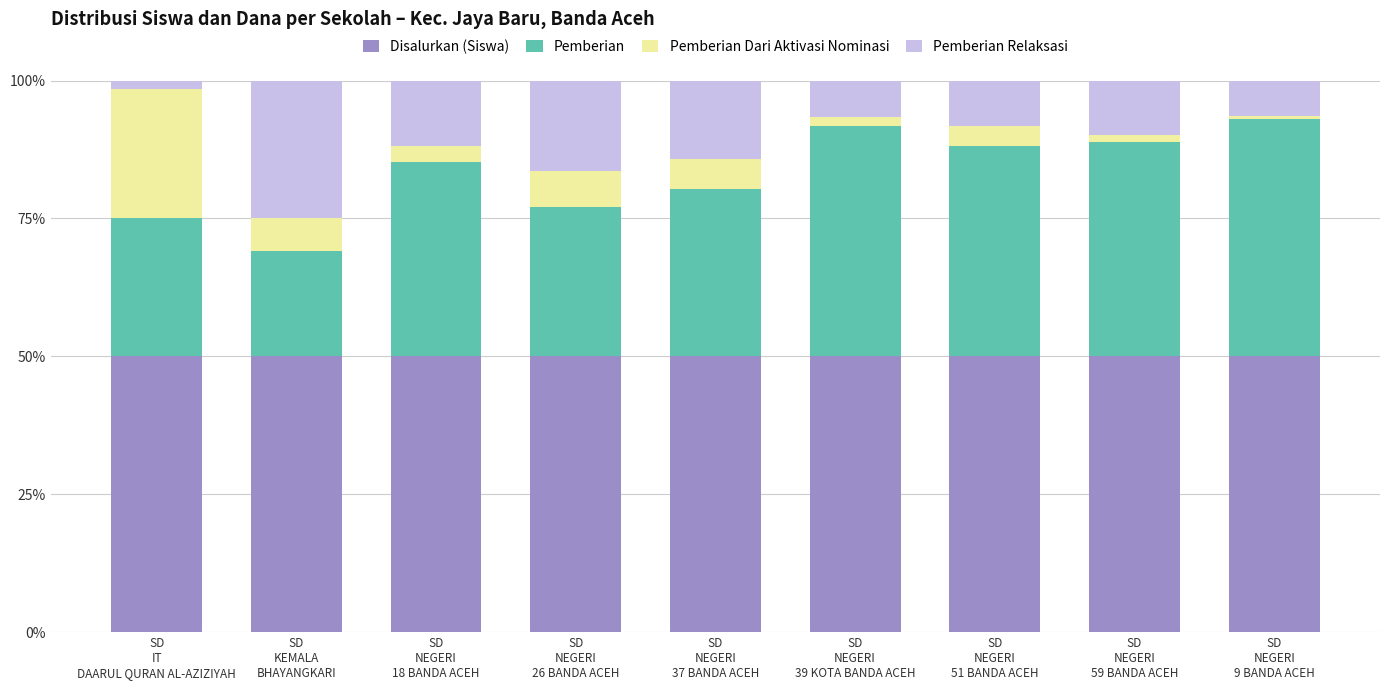

The Pemberian Dari Aktivasi Nominasi series shows 6.5 at SD
NEGERI
26 BANDA ACEH. True or false?

True